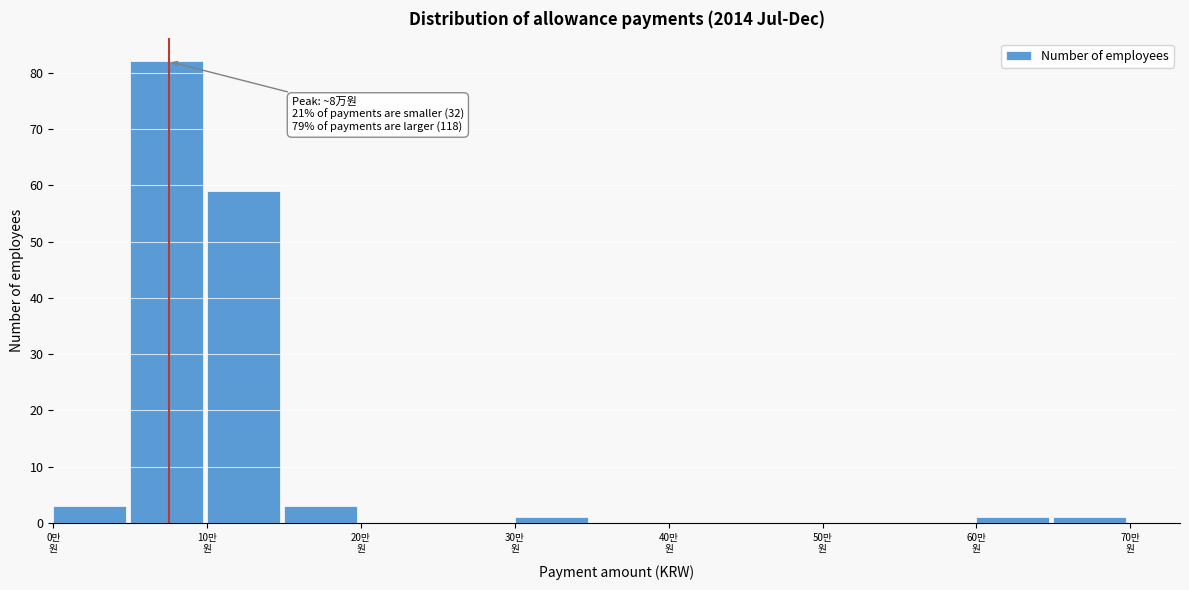

Over which range of the x-axis is the bar tallest?

5 to 10